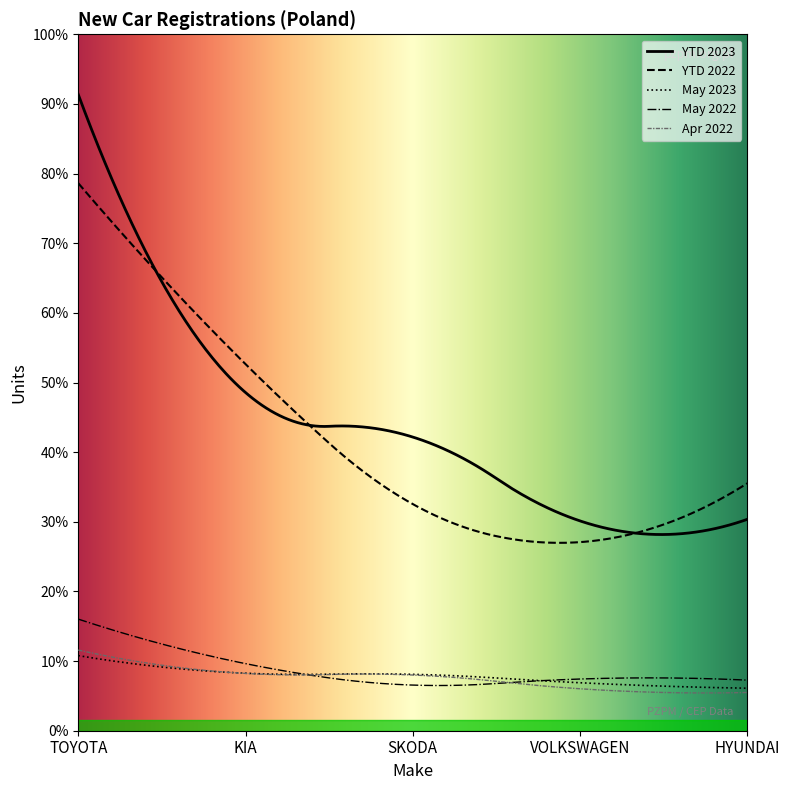

How many intersections are there between VOLKSWAGEN and SKODA?

2